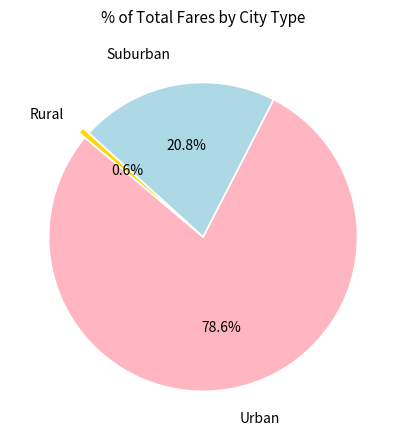

Does any single category account for the majority?

Yes